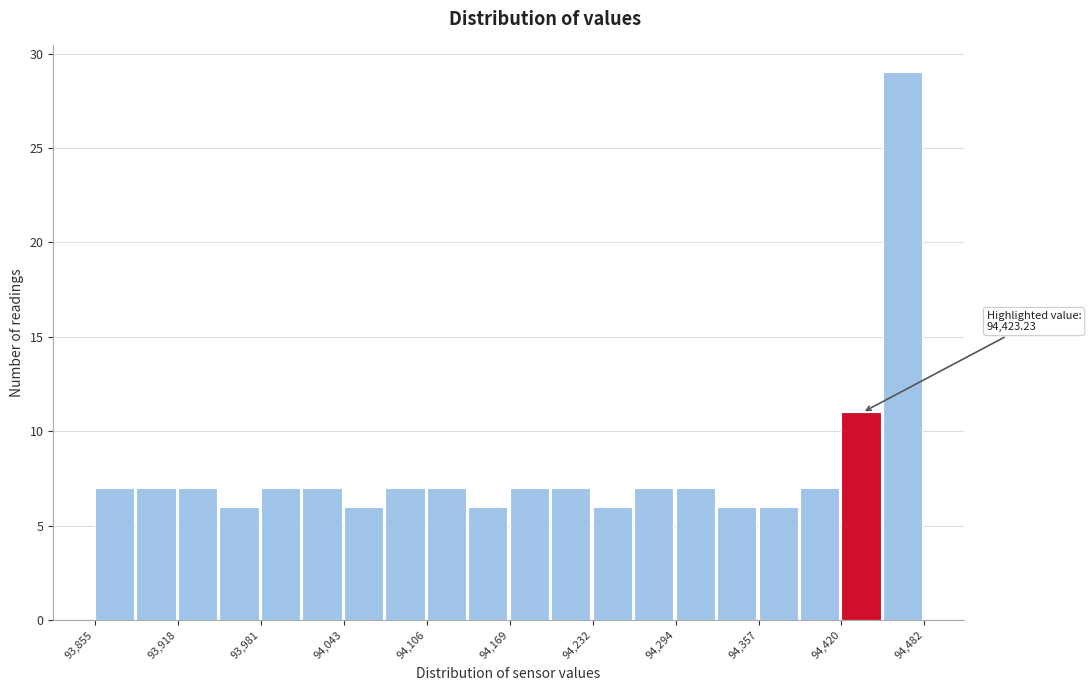

Around what value on the x-axis is the tallest bar? Give the approximate position of its centre, as read against the axis.

94470